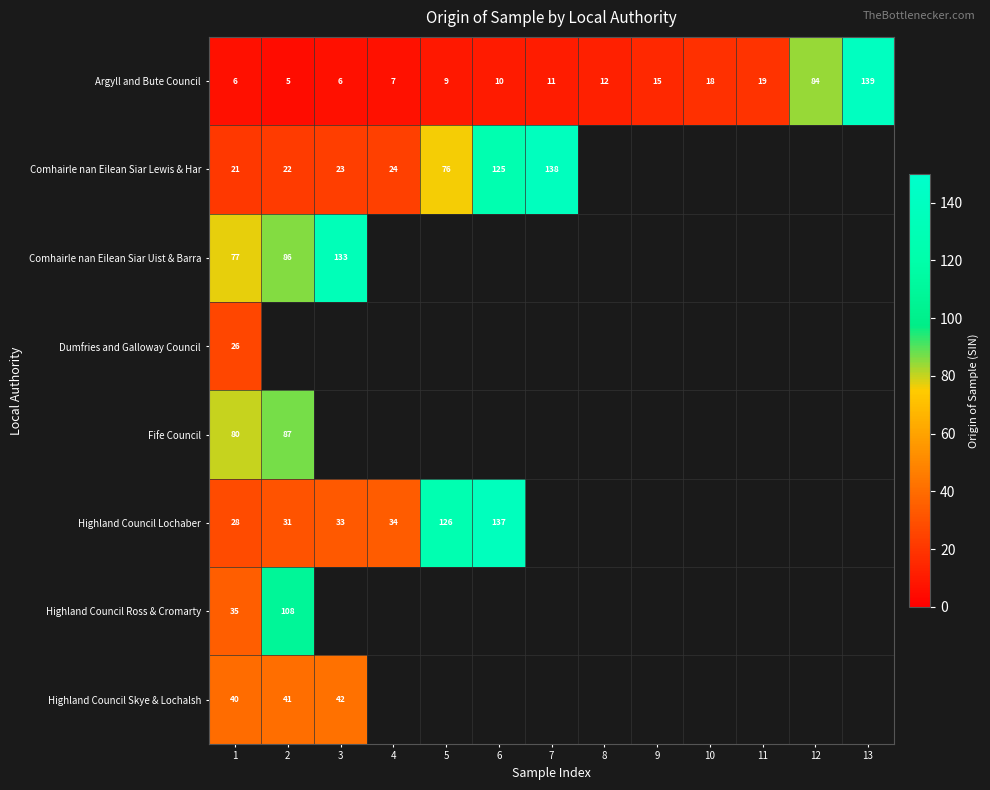

What is the difference between the highest and lowest values at 2?

103.0